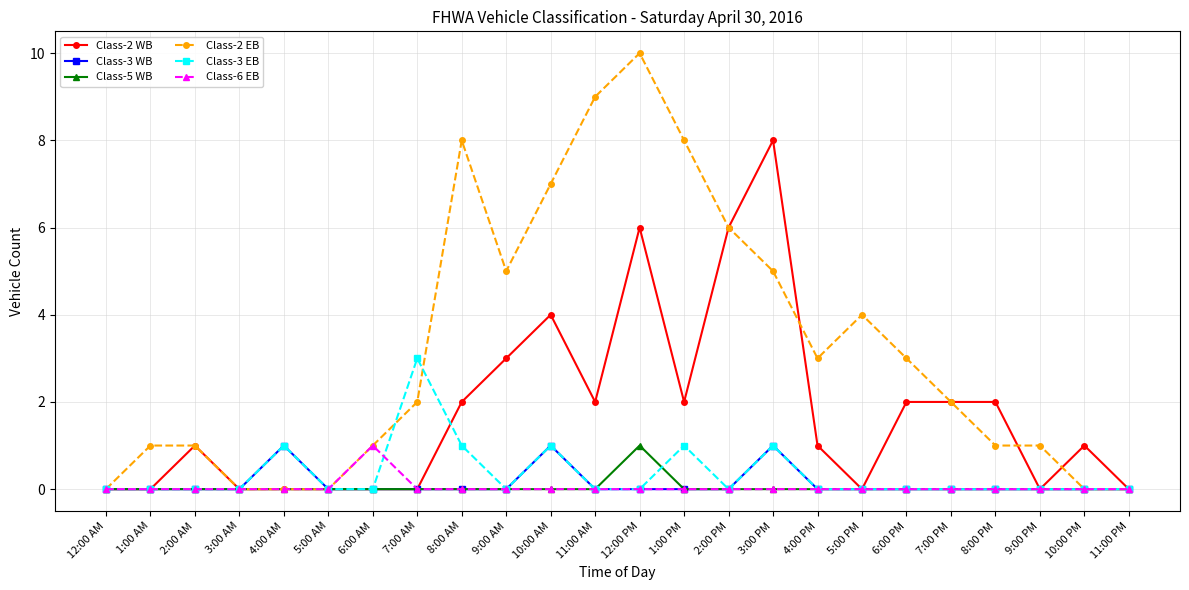

Which series has the largest total across all categories?

Class-2 EB